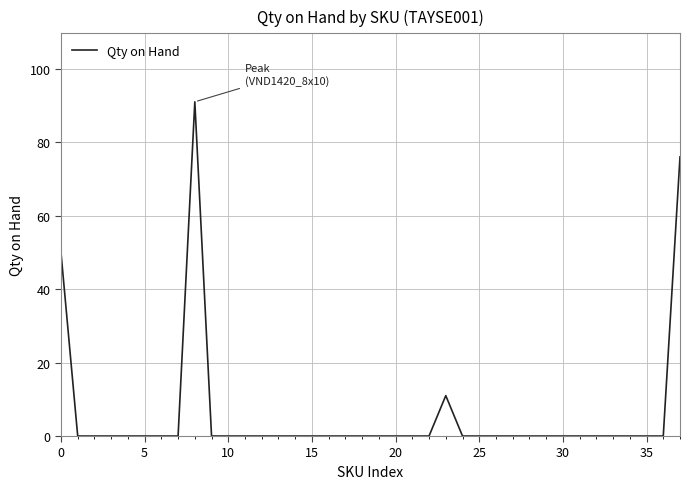

What is the greatest value displayed?

91